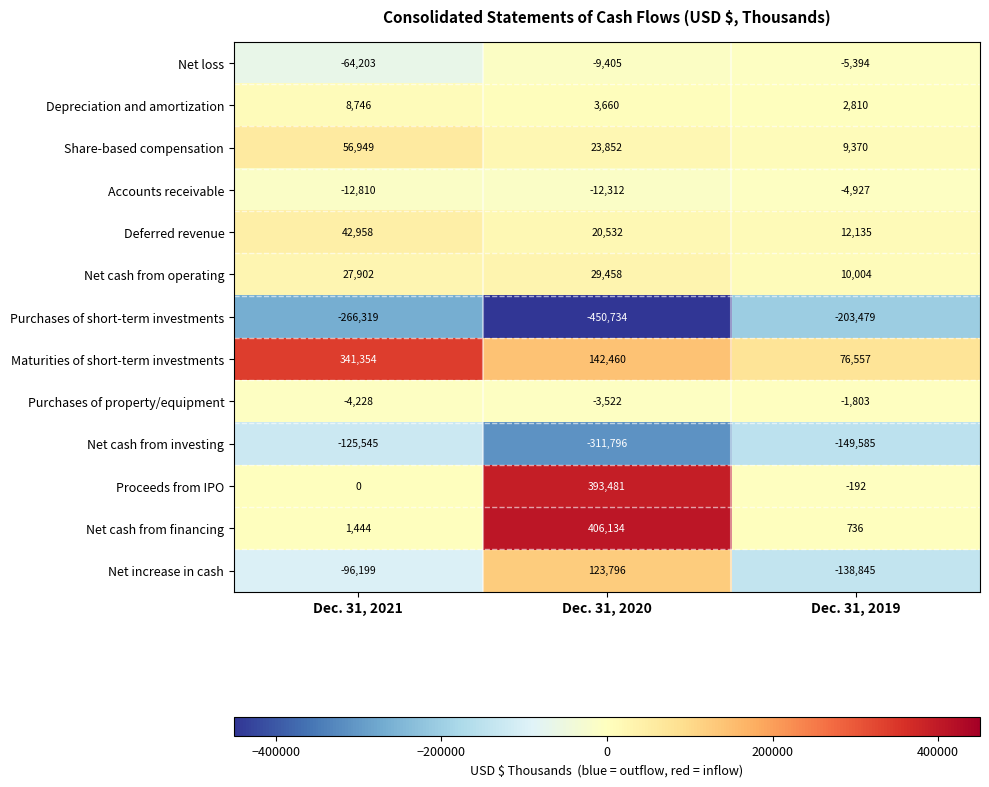

Where is Depreciation and amortization nearest to the value 5778?

Dec. 31, 2020